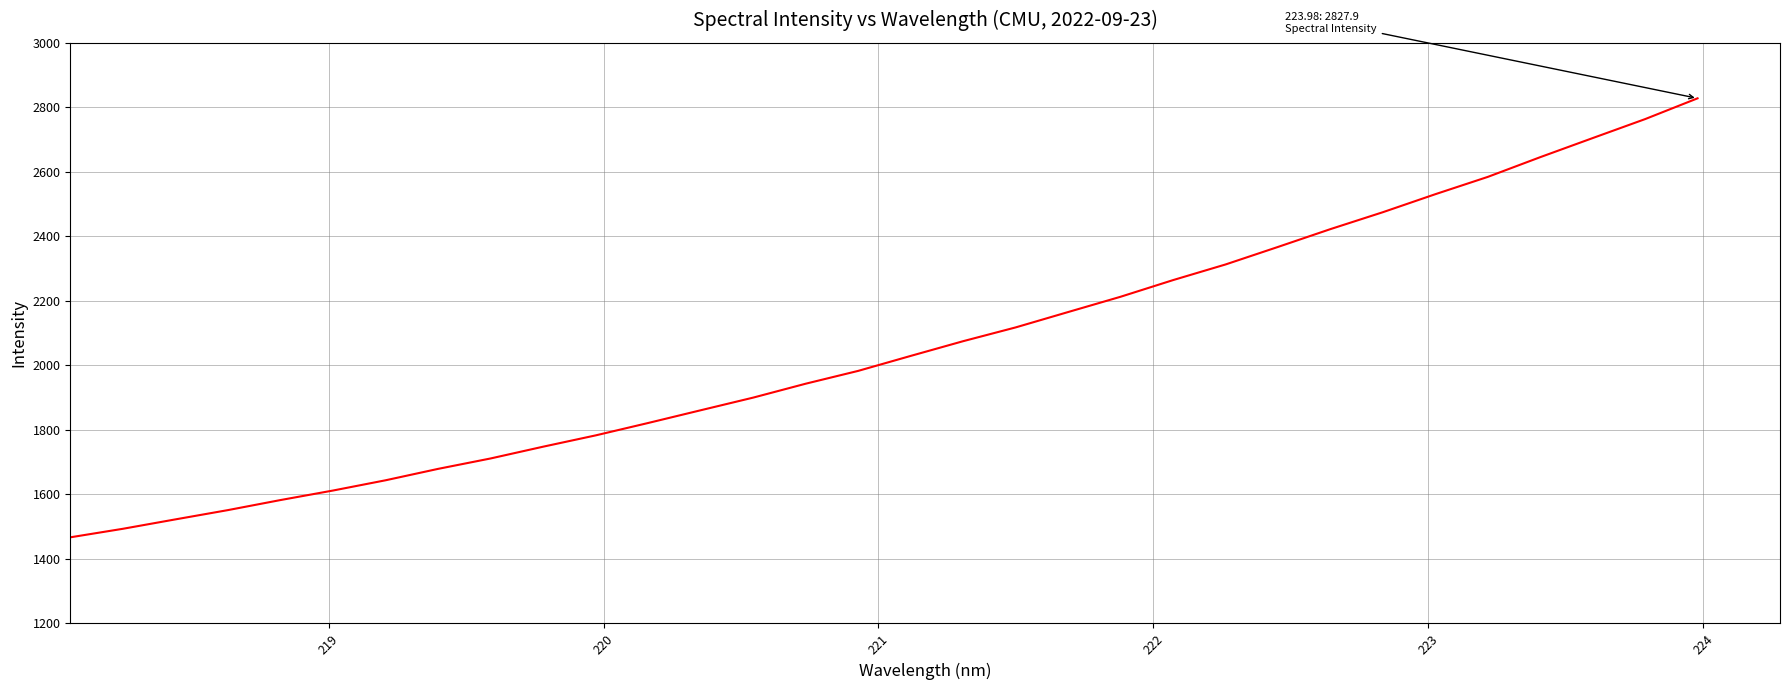

What is the greatest value displayed?

2827.9